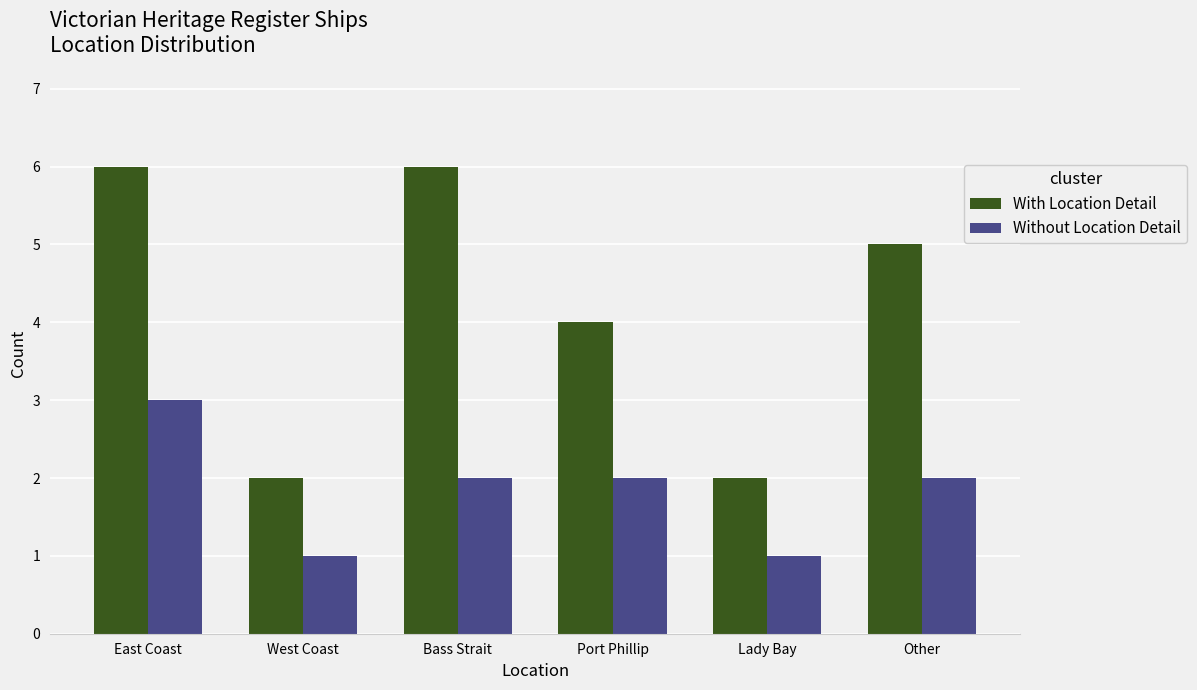

Which series changed the most between Bass Strait and Port Phillip?

With Location Detail